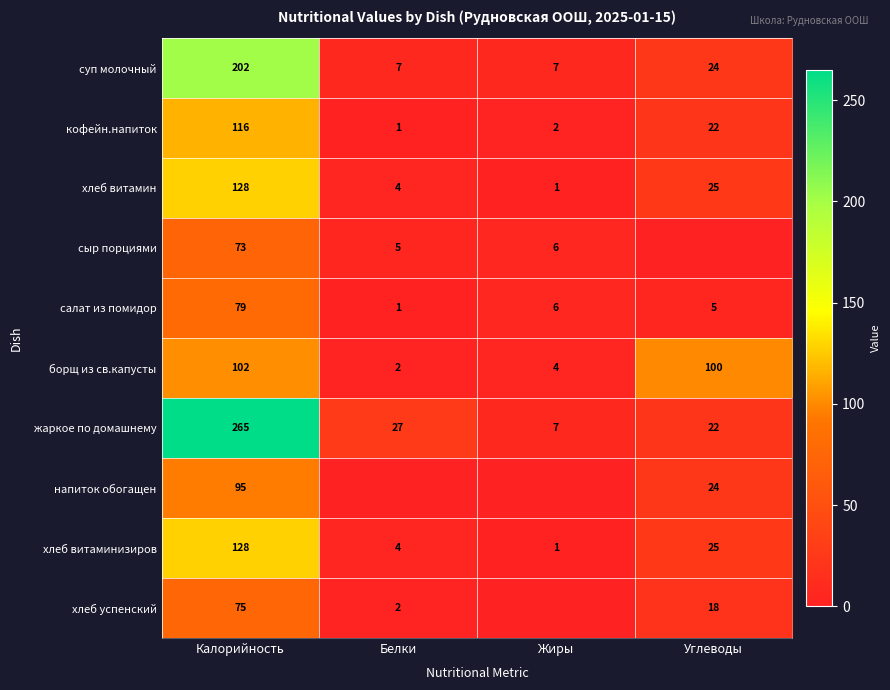

What is the lowest value of the суп молочный series?

7